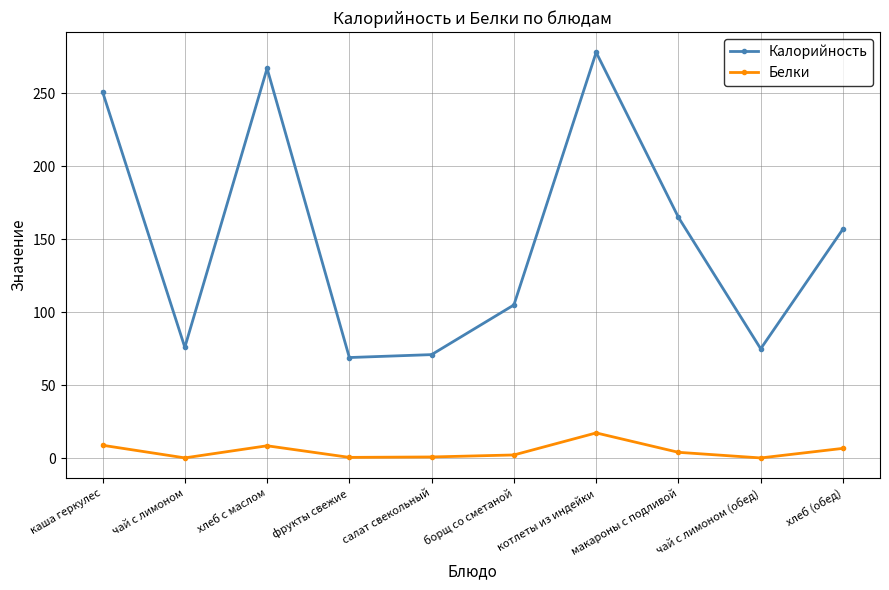

What value does the Калорийность series have at чай с лимоном (обед)?

75.0